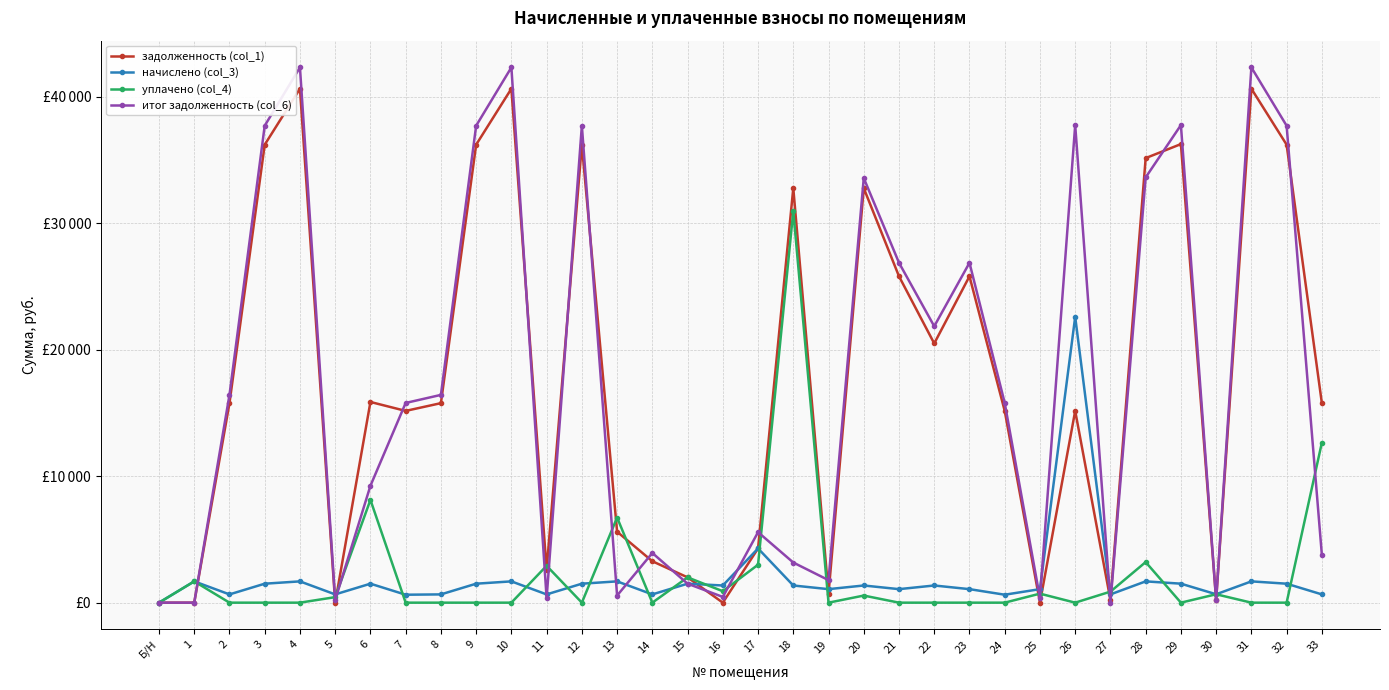

List the labels in order of итог задолженность (col_6) value, largest first.

4, 10, 31, 26, 29, 3, 9, 12, 32, 28, 20, 21, 23, 22, 2, 8, 7, 24, 6, 17, 14, 33, 18, 19, 15, 13, 16, 25, 11, 30, 5, Б/Н, 1, 27